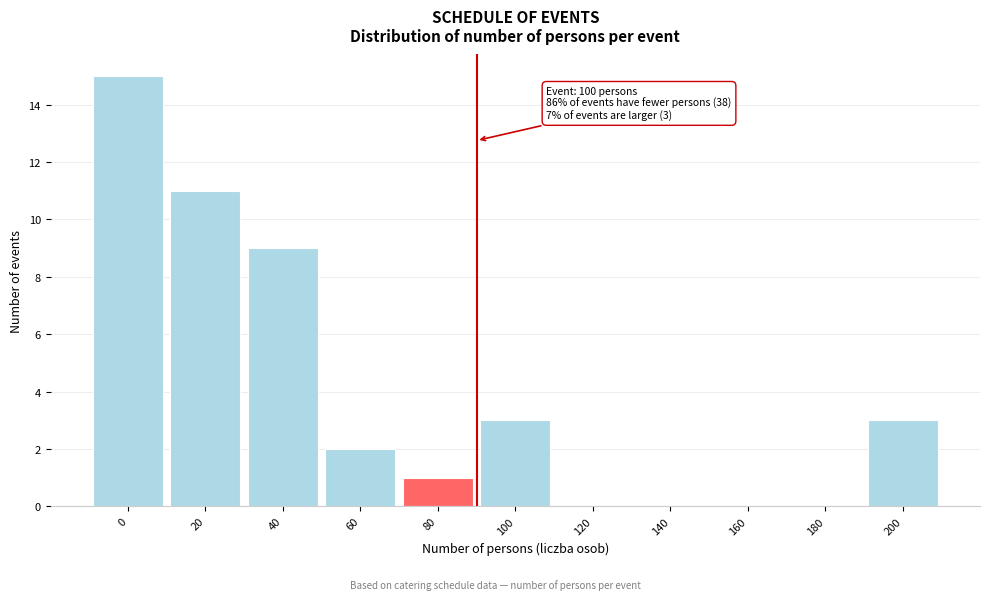

Reading right to left, list all the values displayed in this chart.

200=3	180=0	160=0	140=0	120=0	100=3	80=1	60=2	40=9	20=11	0=15